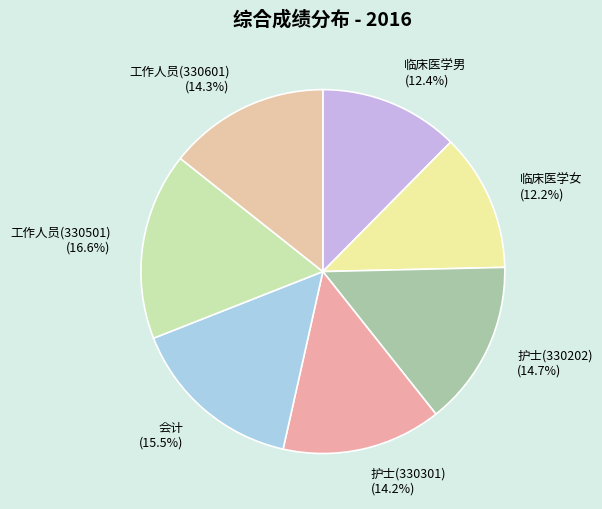

What is the largest slice in the pie chart?

工作人员(330501)